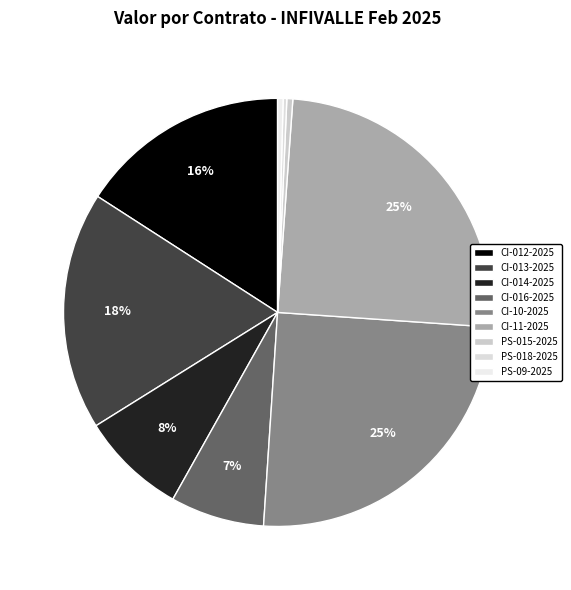

Does CI-016-2025 represent more than half of the total?

No